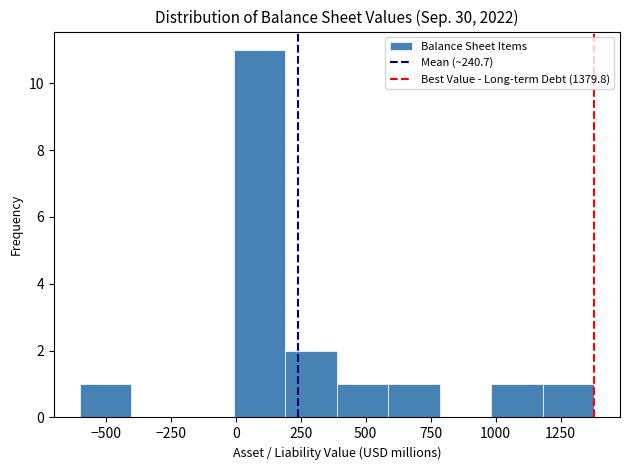

Read against the x-axis, roughly where is the centre of the tallest bar?

100